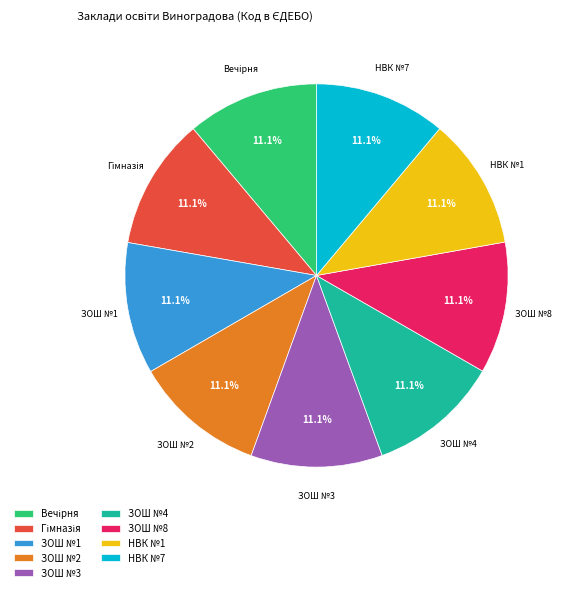

How many segments does this pie chart have?

9